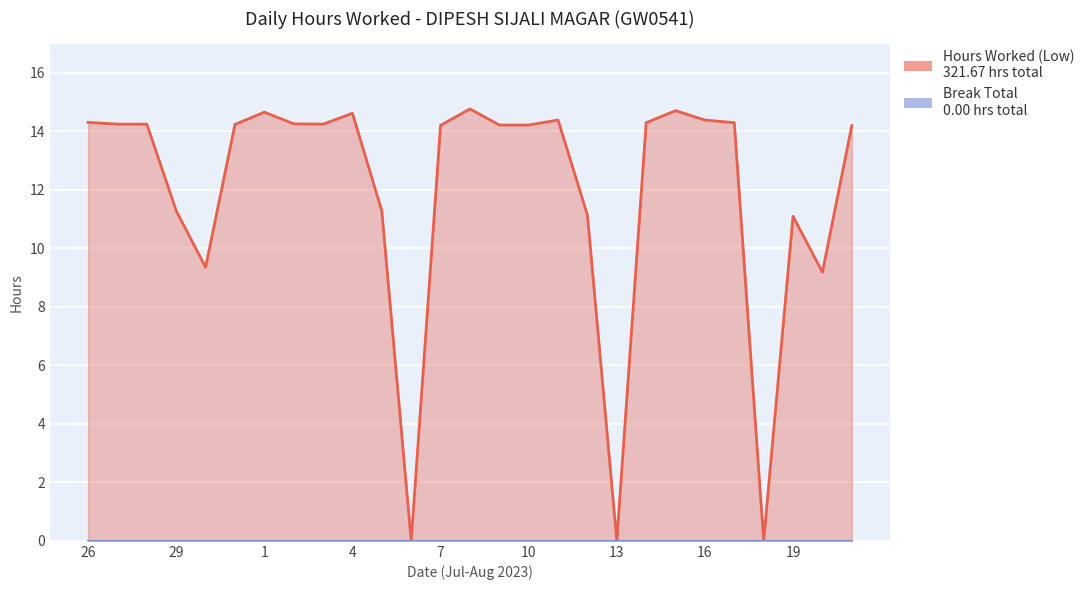

Is it true that the value at 17 is 14.3?

True